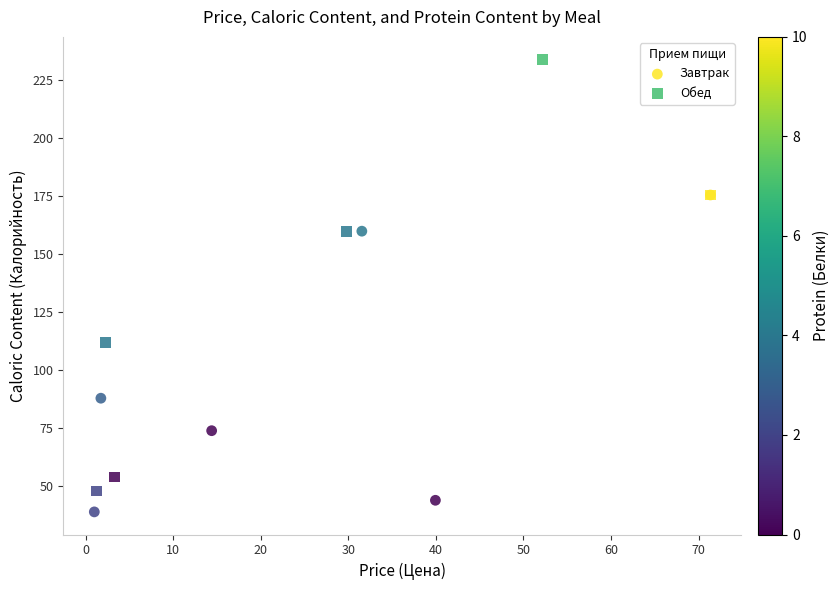

Which series contains the highest Y value?

Обед